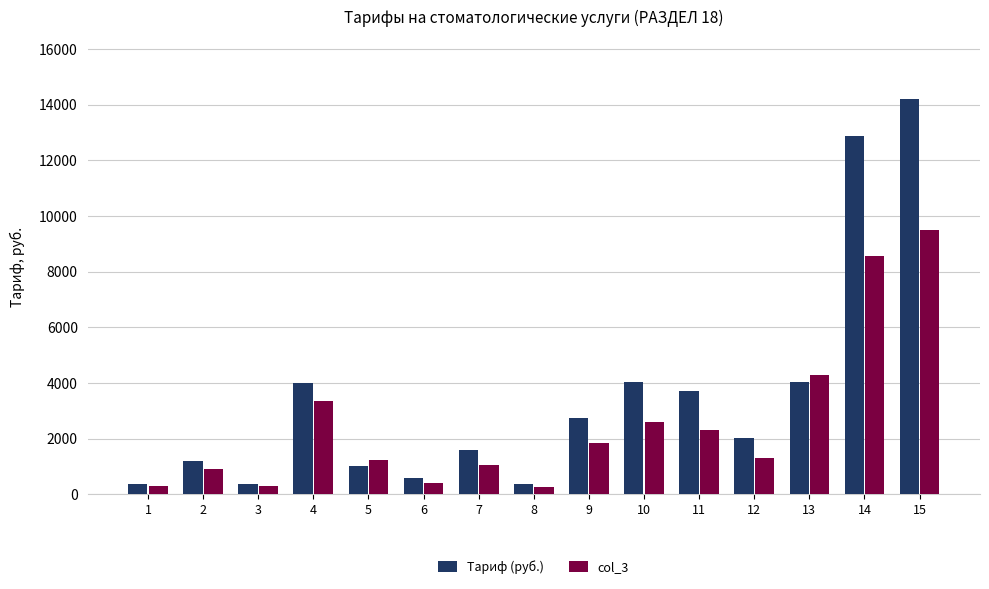

The value of col_3 at 11 is 3625. True or false?

False